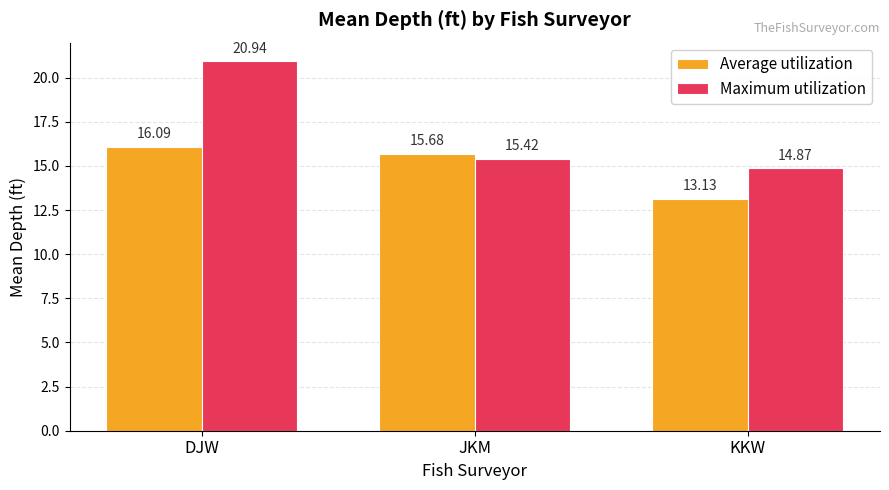

True or false: Maximum utilization has a value of 15.4 at JKM.

True